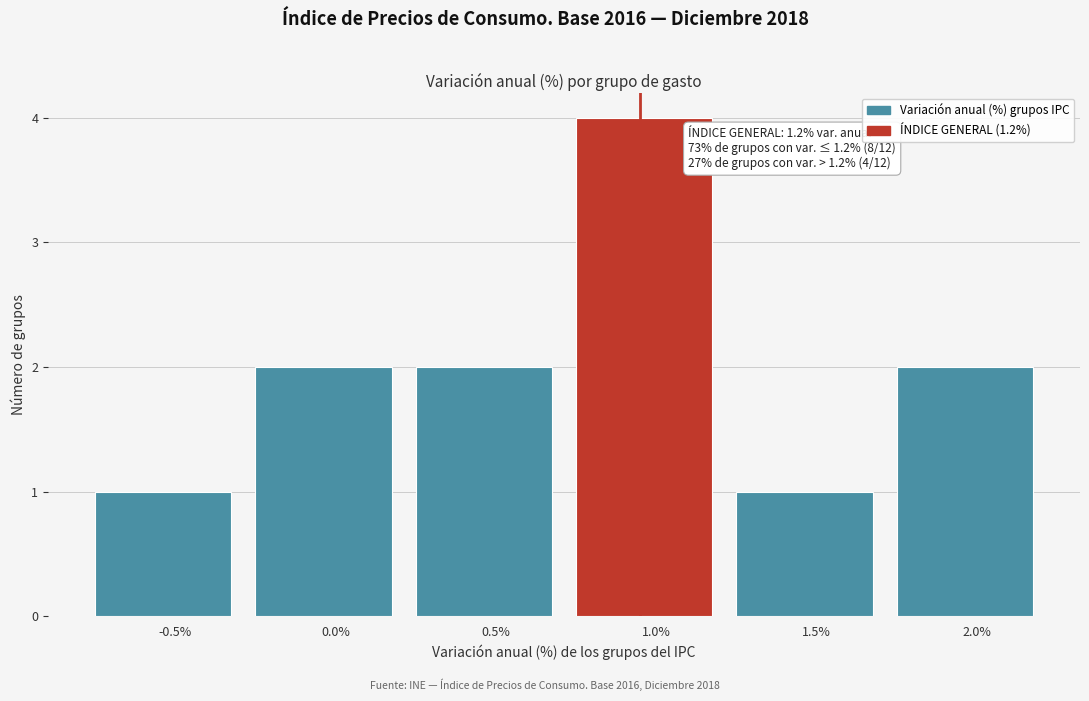

Reading left to right, list all the values displayed in this chart.

1	2	2	4	1	2